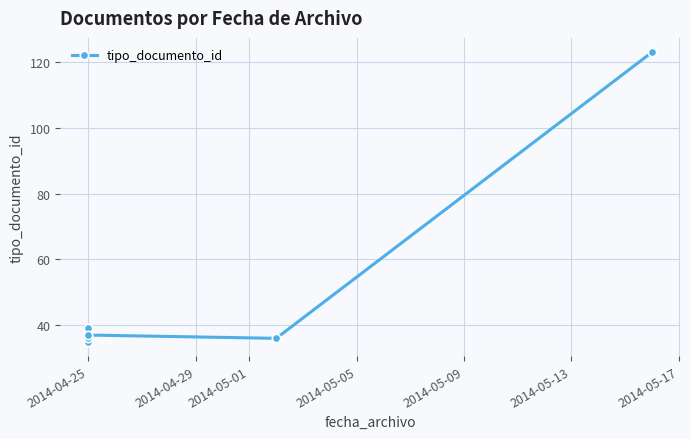

Reading left to right, extract all data points from this chart.

35	38	36	39	37	36	123